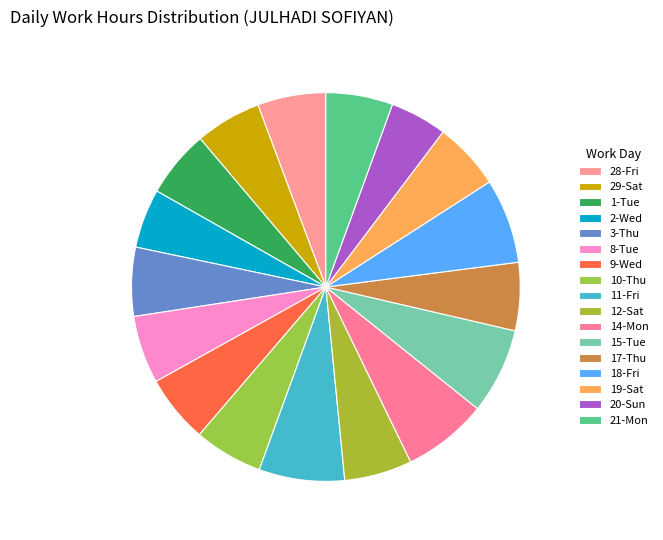

Count the number of slices in the pie.

17